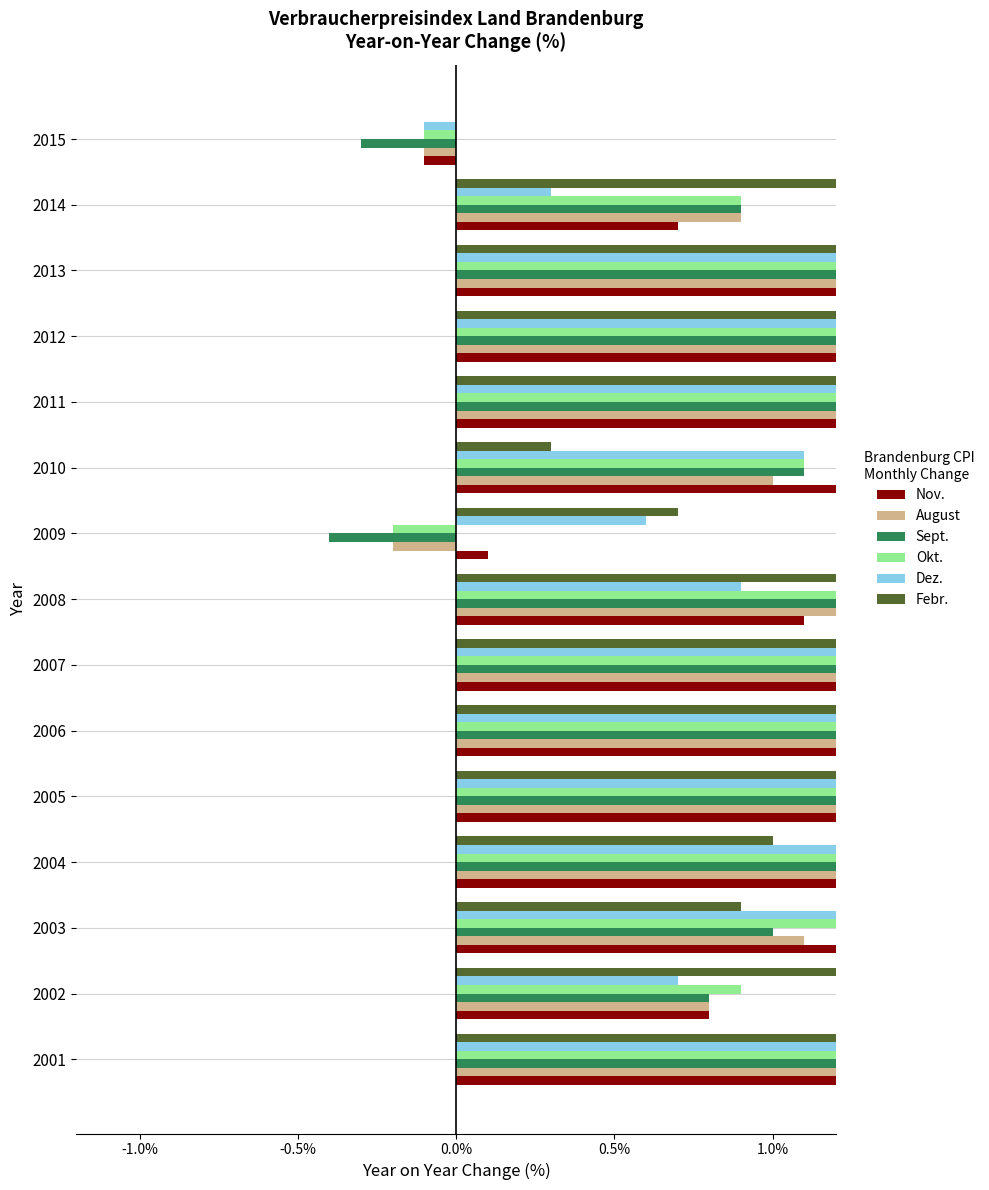

What is the average value of the Febr. series?

1.4